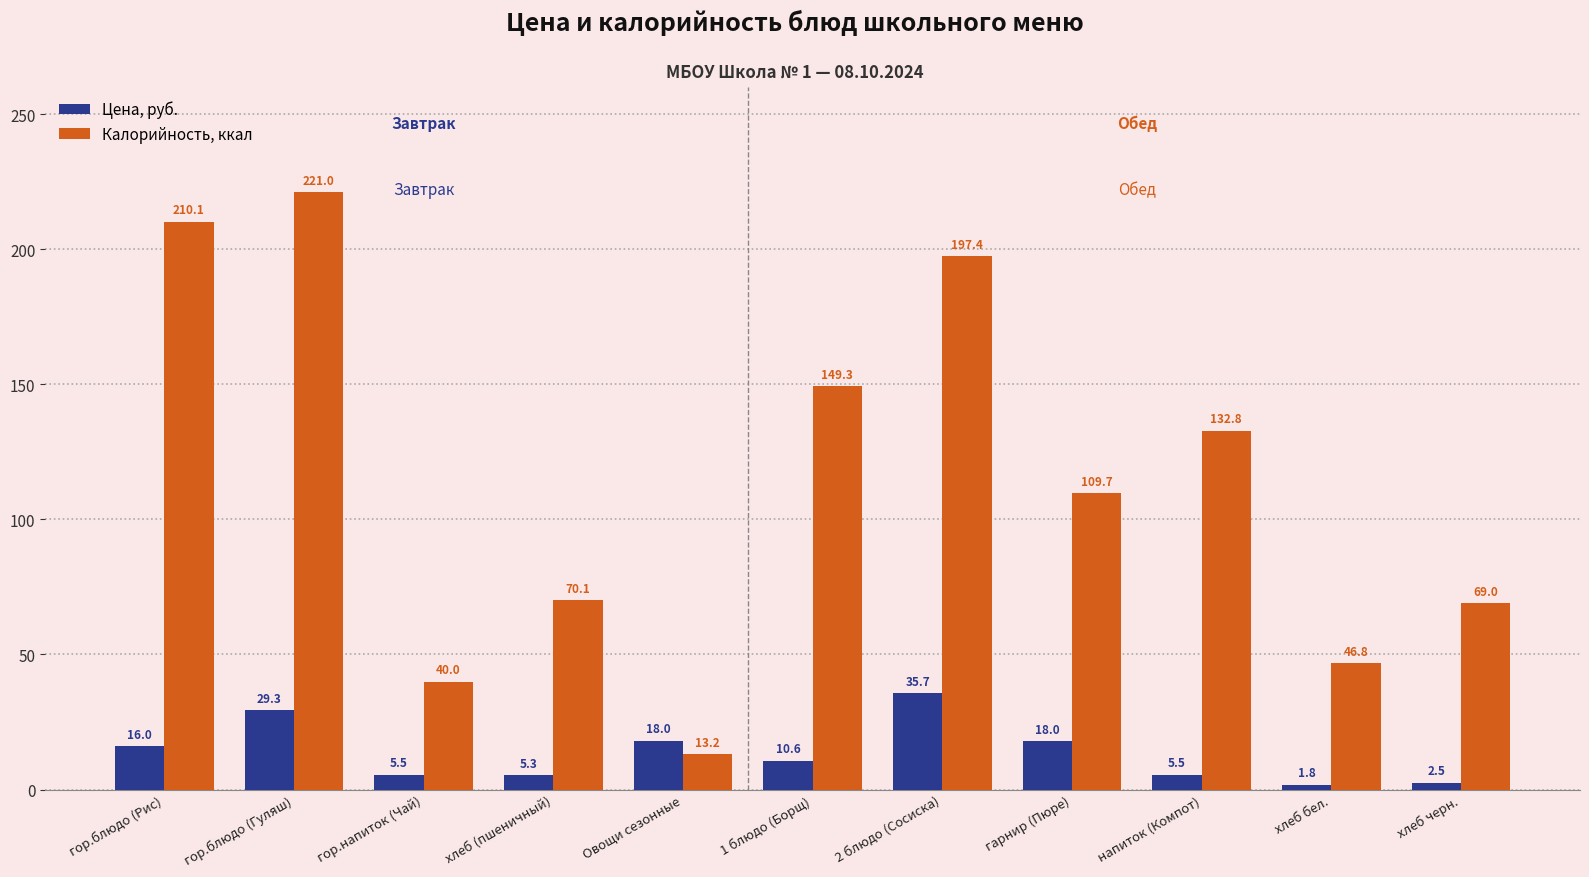

What position from the left is напиток (Компот)?

9